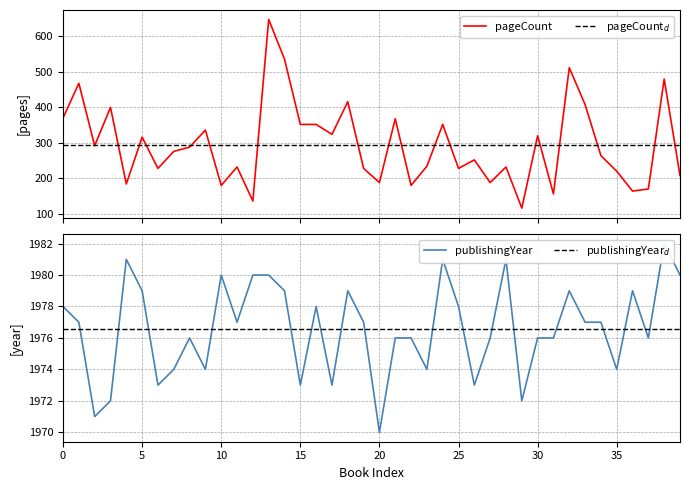

True or false: pageCount and publishingYear cross at least once.

False